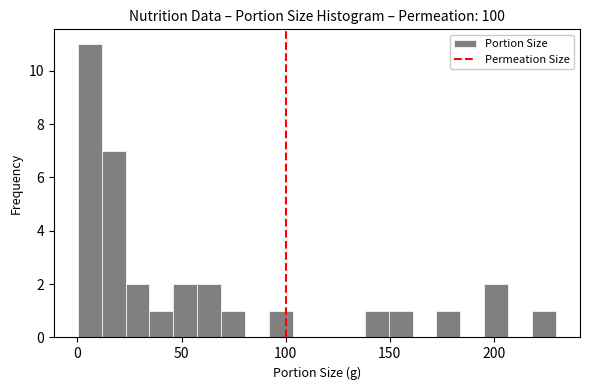

Read against the x-axis, roughly where is the centre of the tallest bar?

5